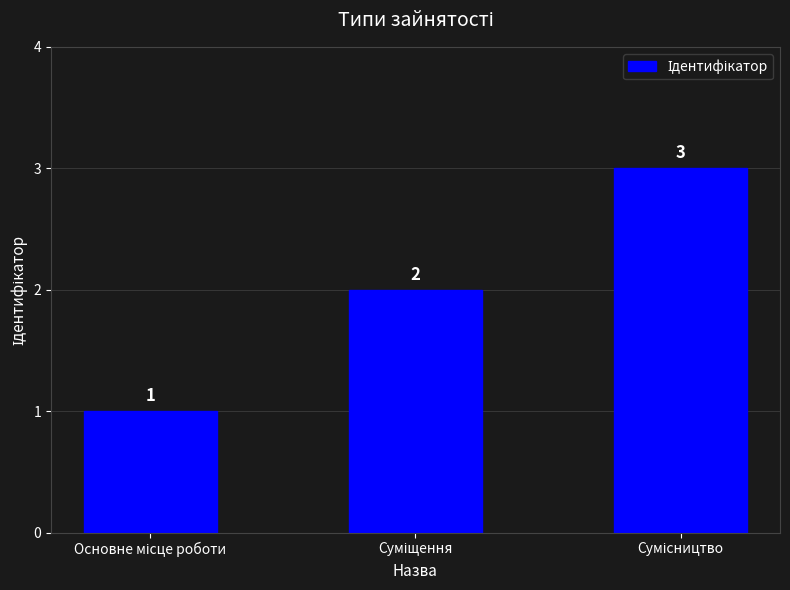

Reading right to left, list all the values displayed in this chart.

3	2	1